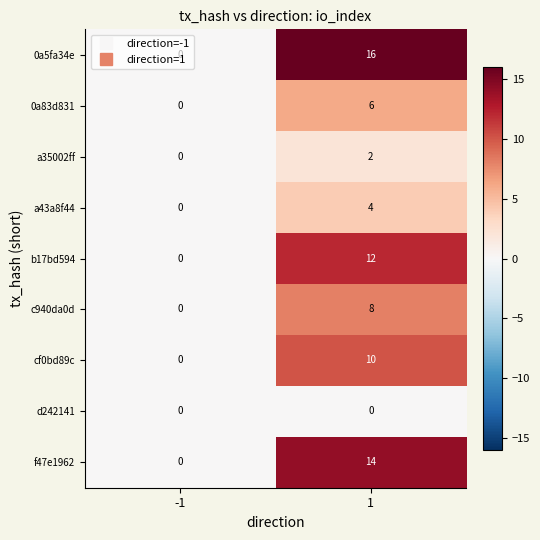

Which series changed the most between -1 and 1?

0a5fa34e